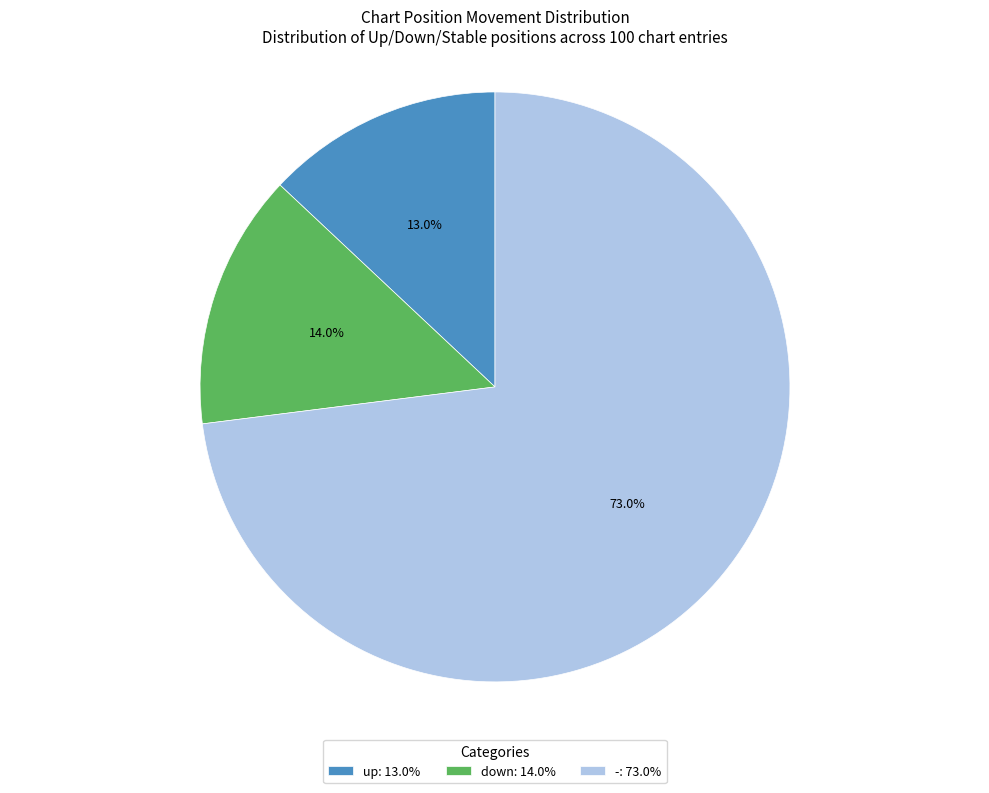

Rank the categories by value from lowest to highest.

up, down, -